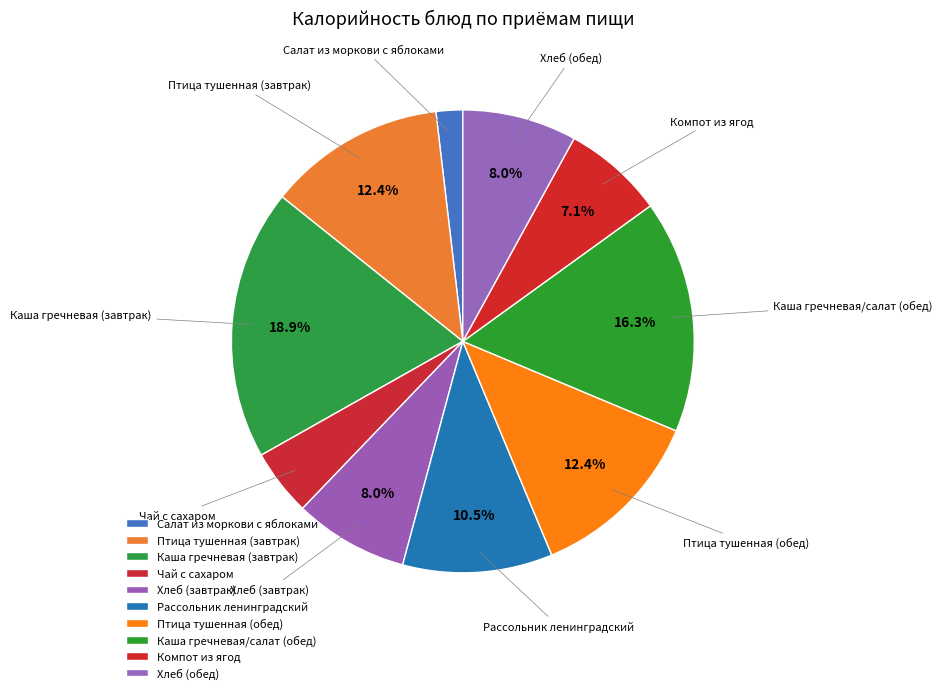

Rank the categories by value from highest to lowest.

Каша гречневая (завтрак), Каша гречневая/салат (обед), Птица тушенная (завтрак), Птица тушенная (обед), Рассольник ленинградский, Хлеб (завтрак), Хлеб (обед), Компот из ягод, Чай с сахаром, Салат из моркови с яблоками